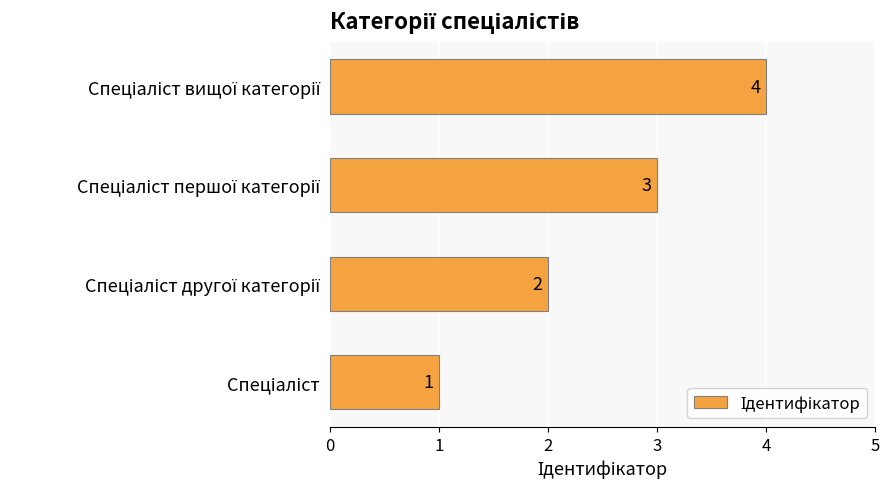

How many values are between 2 and 4?

3